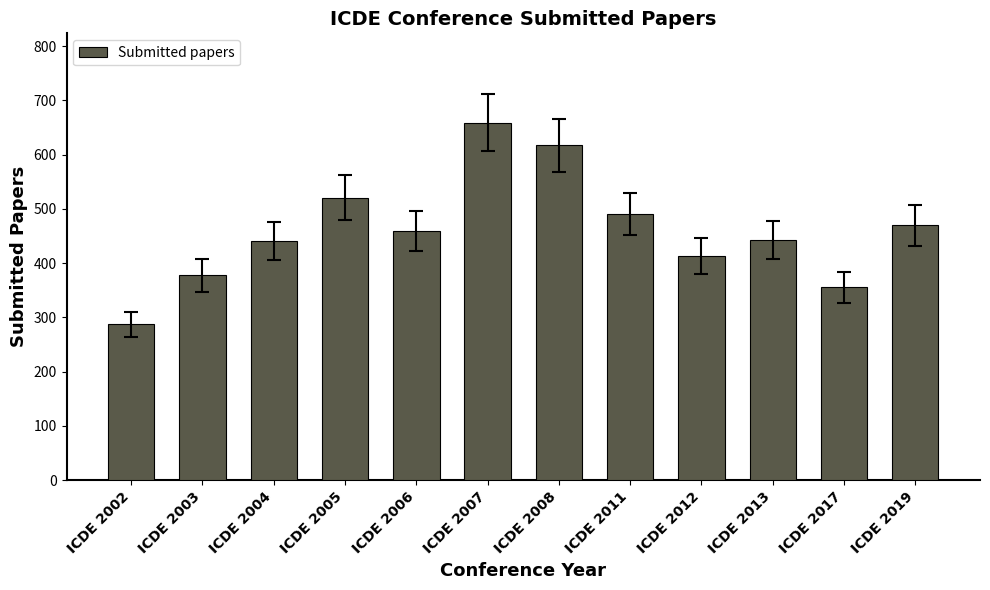

What is the ratio of the value at ICDE 2003 to the value at ICDE 2012?

0.9